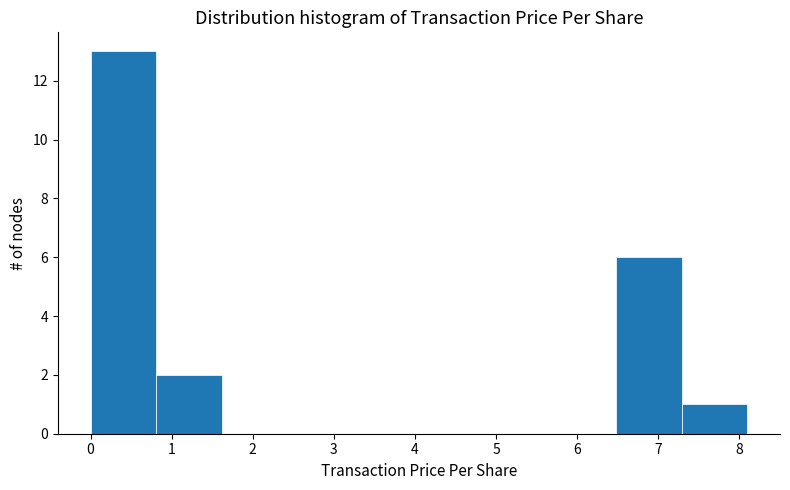

Reading left to right, list every bar in this chart as the range it spans on the x-axis followed by its height. Neither the bar edges nor the heights are printed on the chart, so give them approximately, as read against the axes.

0.0 to 0.8: 13
0.8 to 1.6: 2
1.6 to 2.4: 0
2.4 to 3.2: 0
3.2 to 4.0: 0
4.0 to 4.9: 0
4.9 to 5.7: 0
5.7 to 6.5: 0
6.5 to 7.3: 6
7.3 to 8.1: 1